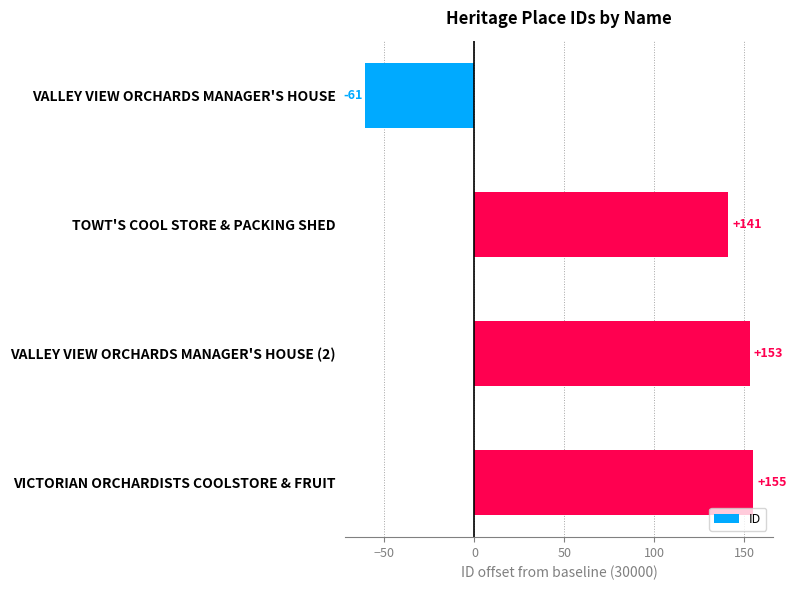

What is the difference between the maximum and minimum values?

216